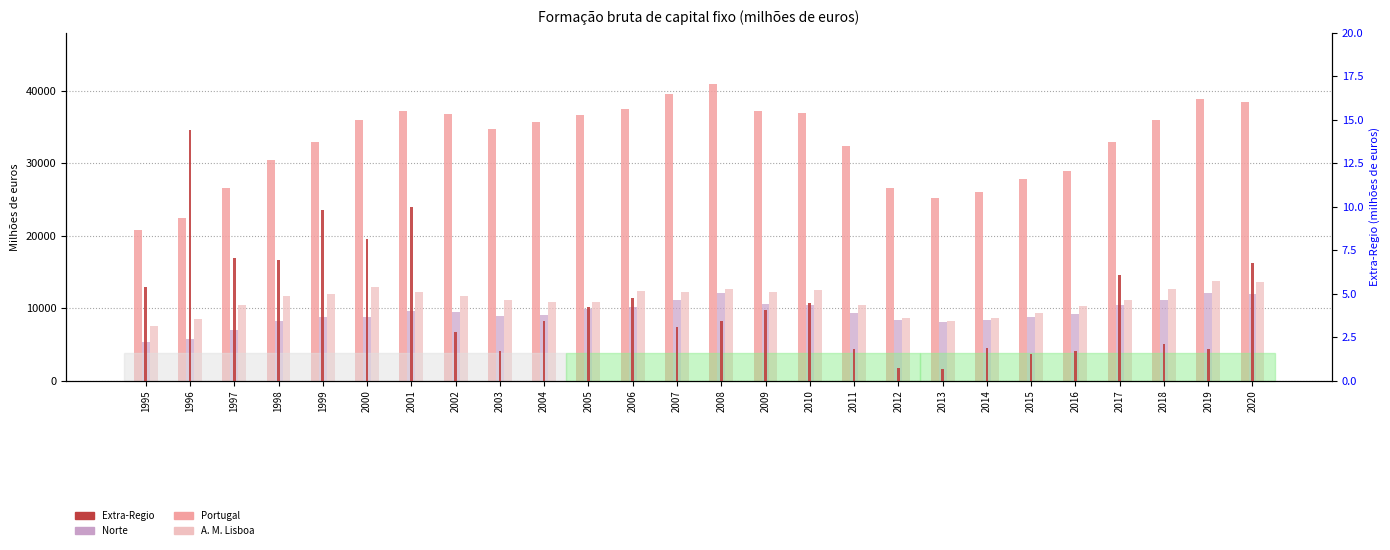

How many values in the Norte series are below 9369?

13